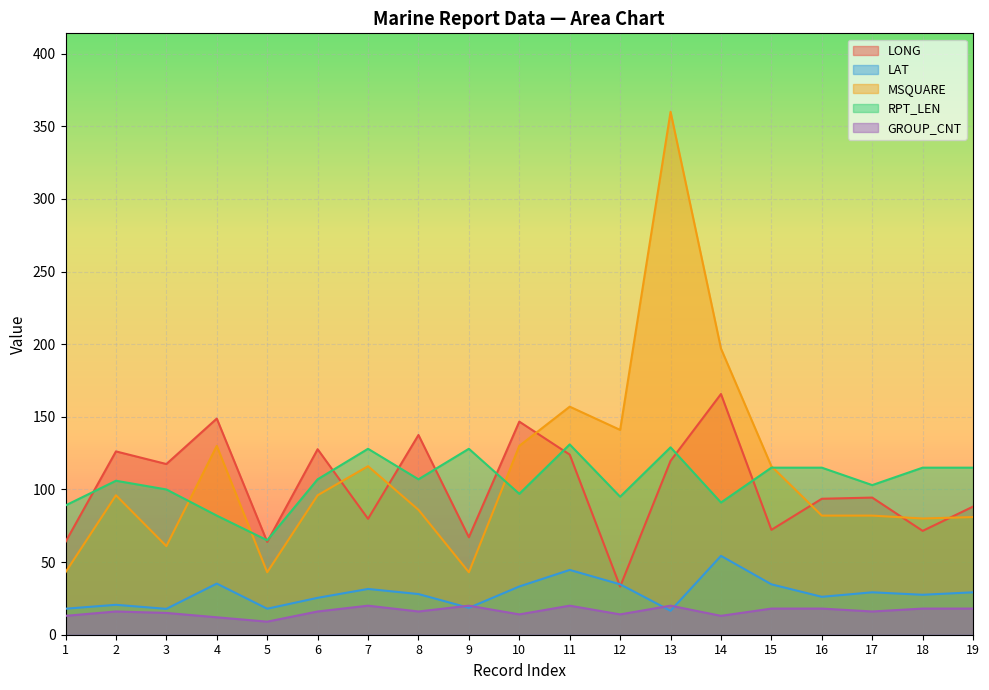

The value of RPT_LEN at 14 is 91.0. True or false?

True